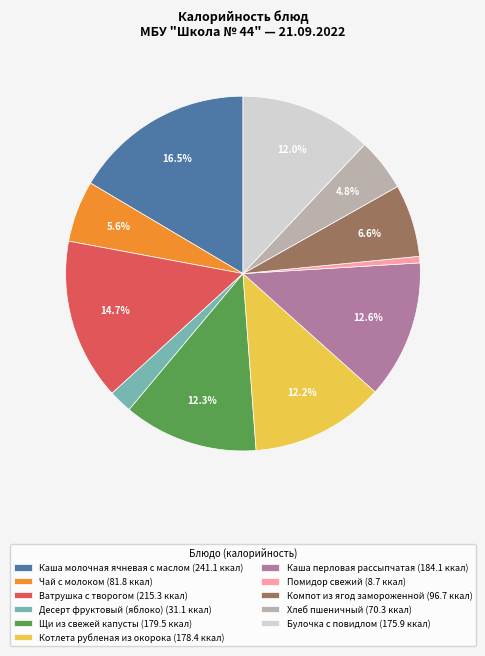

To the nearest percent, what is the average slice percentage?

9%